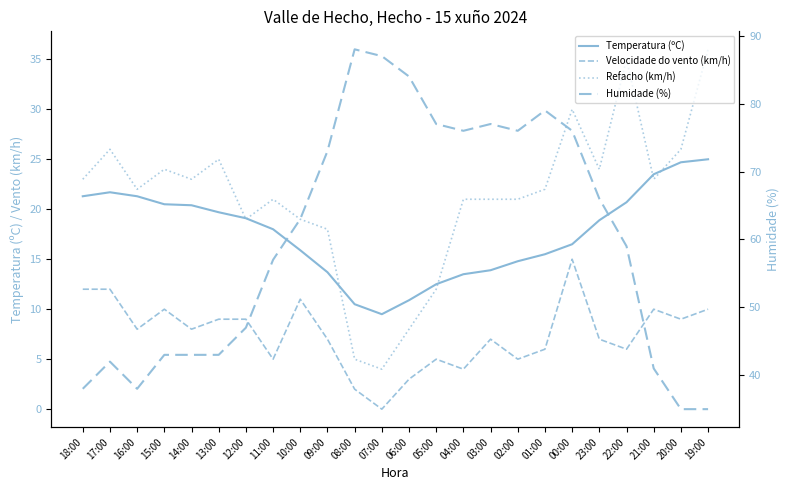

The Velocidade do vento (km/h) series shows 17.0 at 10:00. True or false?

False